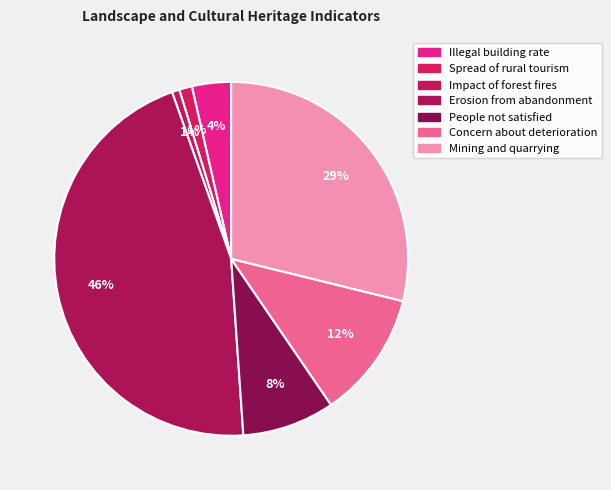

How many segments does this pie chart have?

7